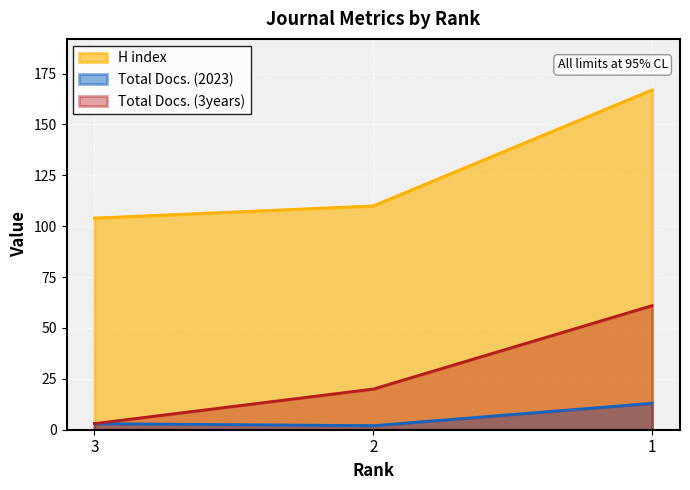

What is the spread (max minus min) of values at 2?

108